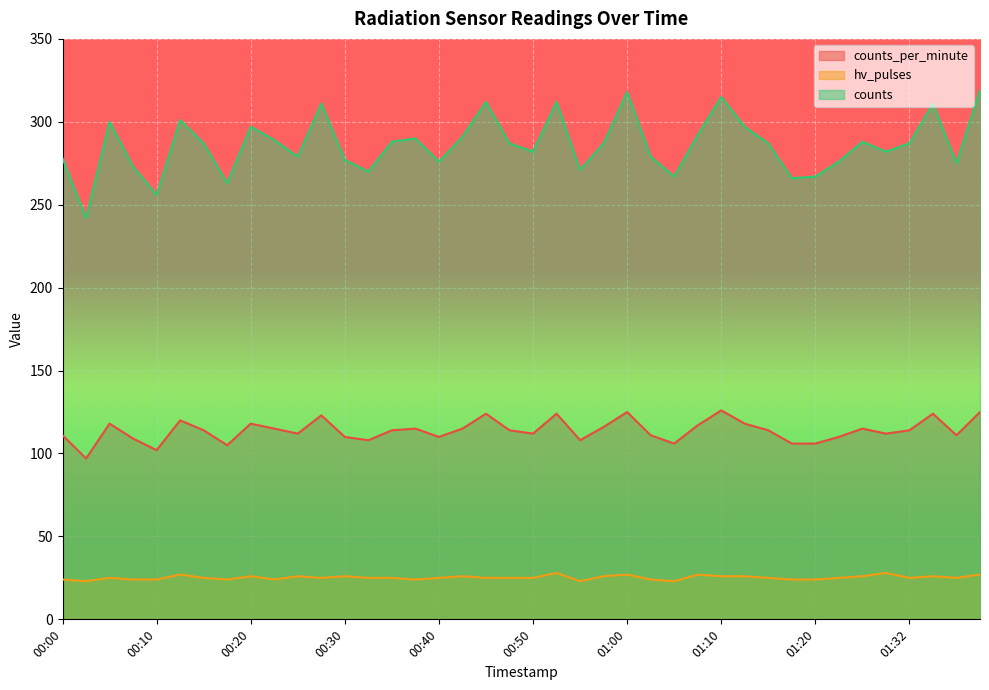

How many lines are shown in the chart?

3